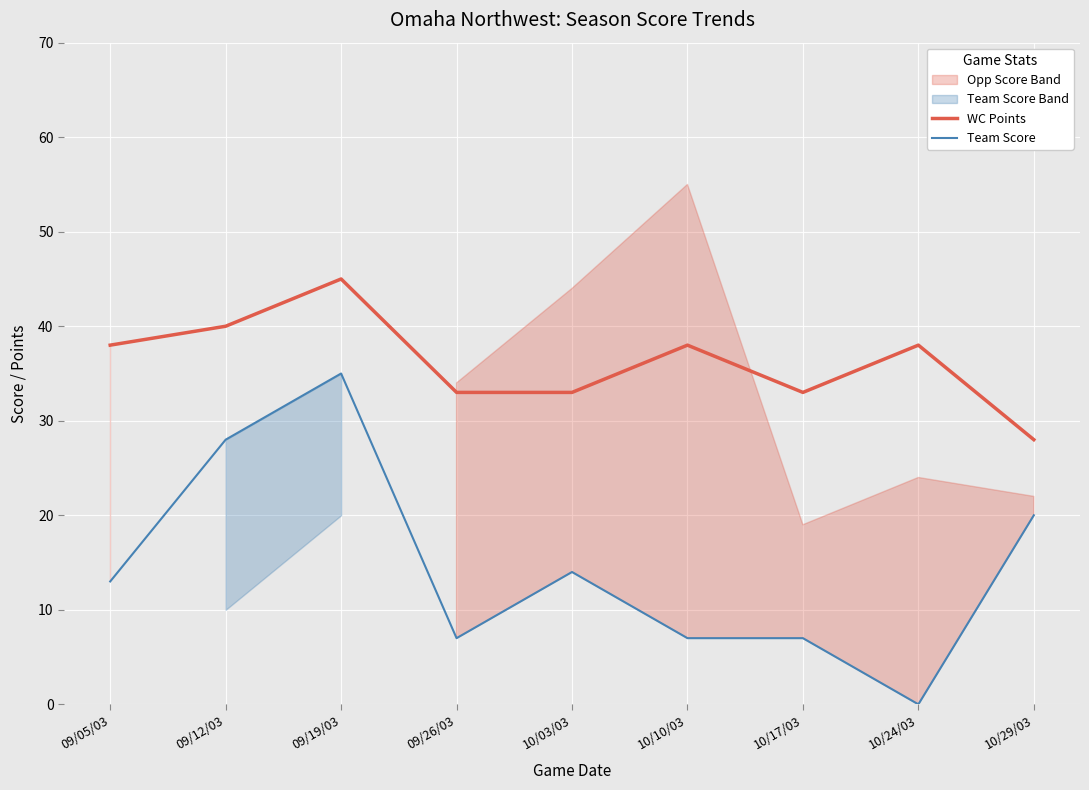

Which category has the highest value across all series?

09/19/03